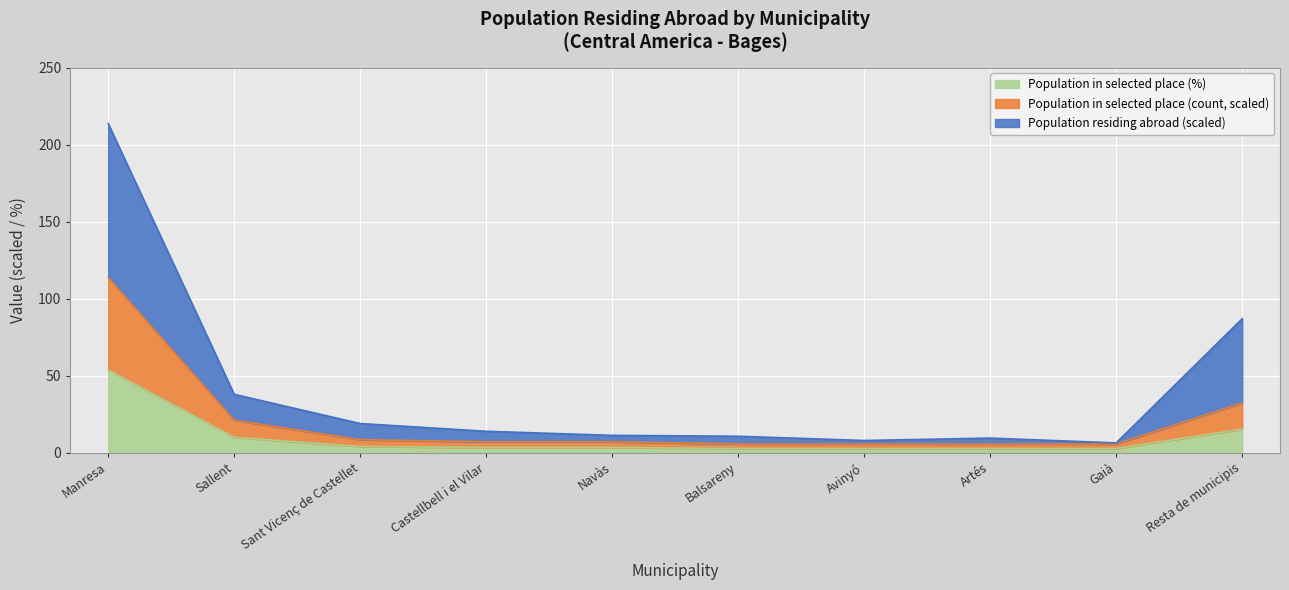

Which series has the largest range (max minus min)?

Population residing abroad